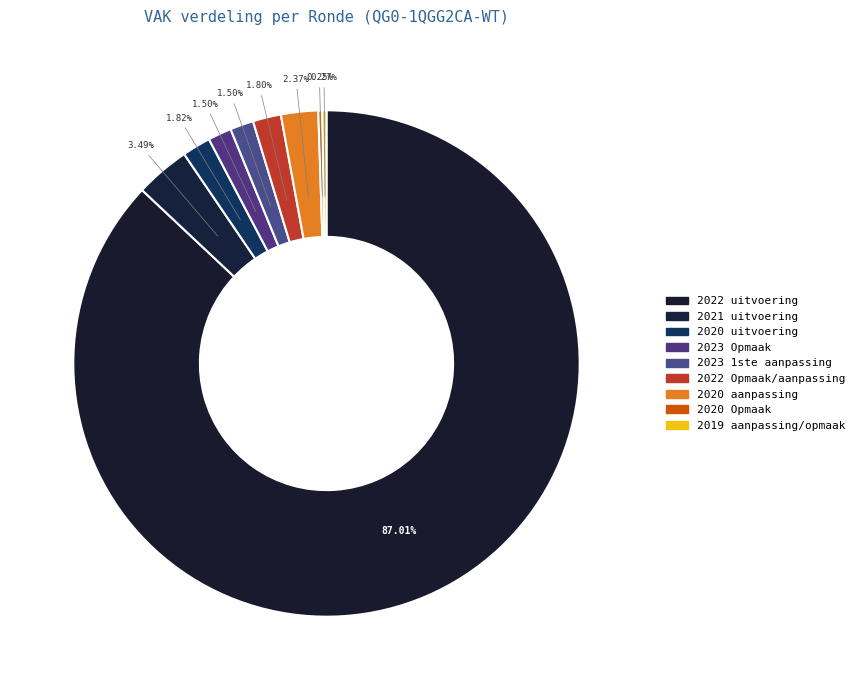

Rank the categories by value from lowest to highest.

2020 Opmaak, 2019 aanpassing/opmaak, 2023 1ste aanpassing, 2023 Opmaak, 2022 Opmaak/aanpassing, 2020 uitvoering, 2020 aanpassing, 2021 uitvoering, 2022 uitvoering